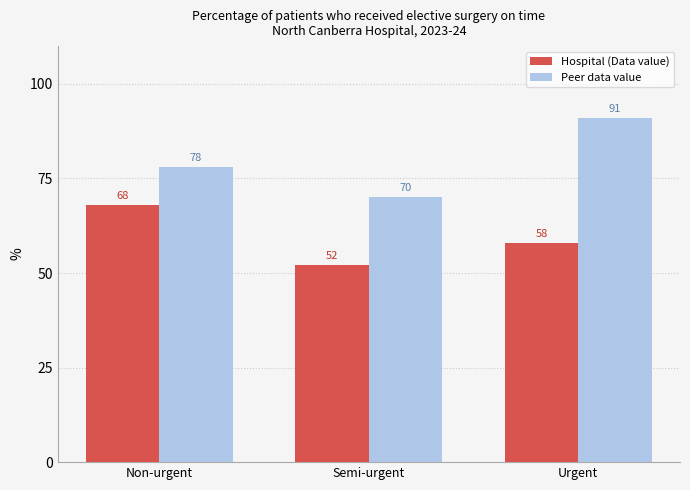

How many bars are there in each group?

2